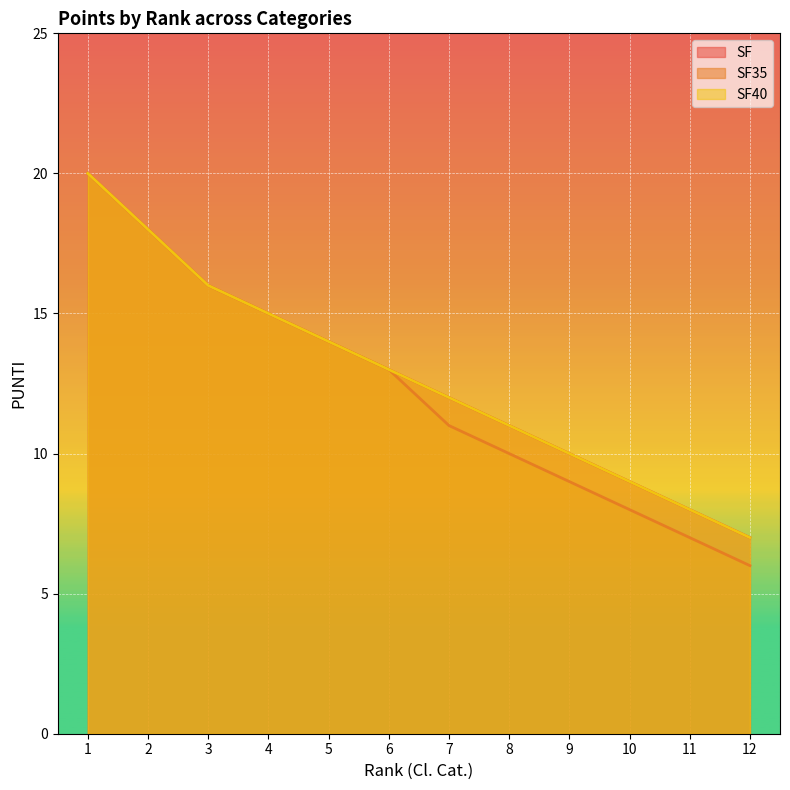

Rank the categories by SF value from lowest to highest.

12, 11, 10, 9, 8, 7, 6, 5, 4, 3, 2, 1